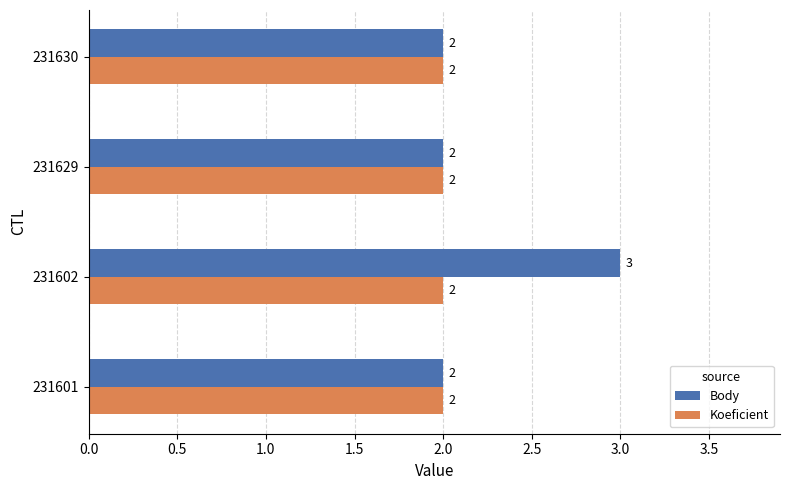

How many series are shown in this chart?

2